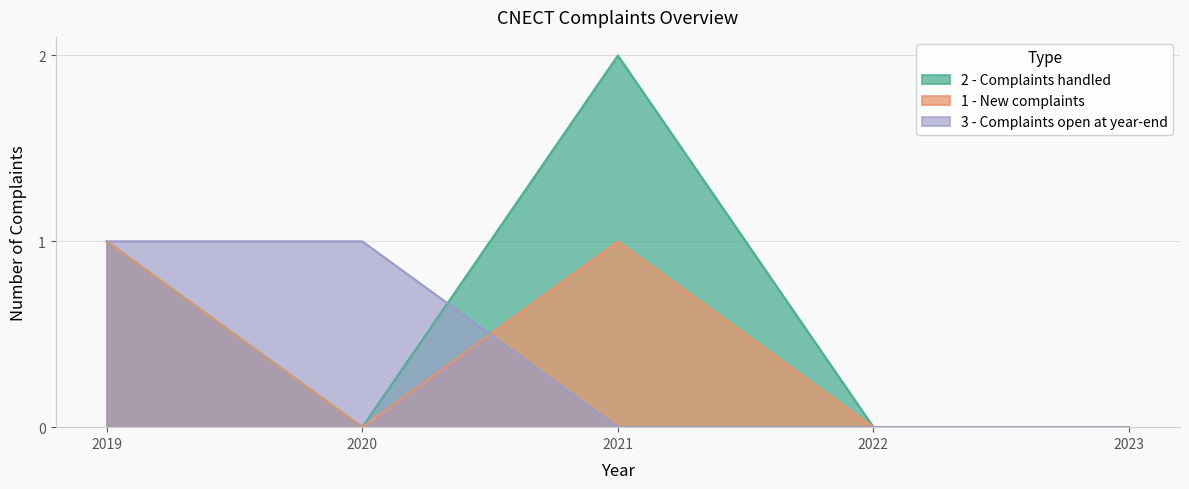

At which label does 2 - Complaints handled reach its minimum?

2020